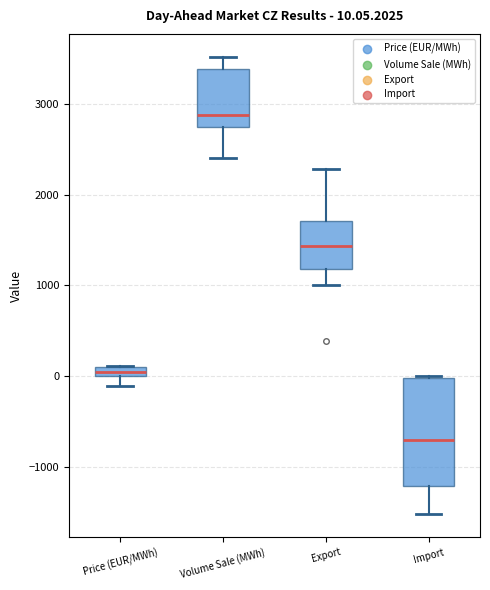

Which box has the lowest median line?

Import